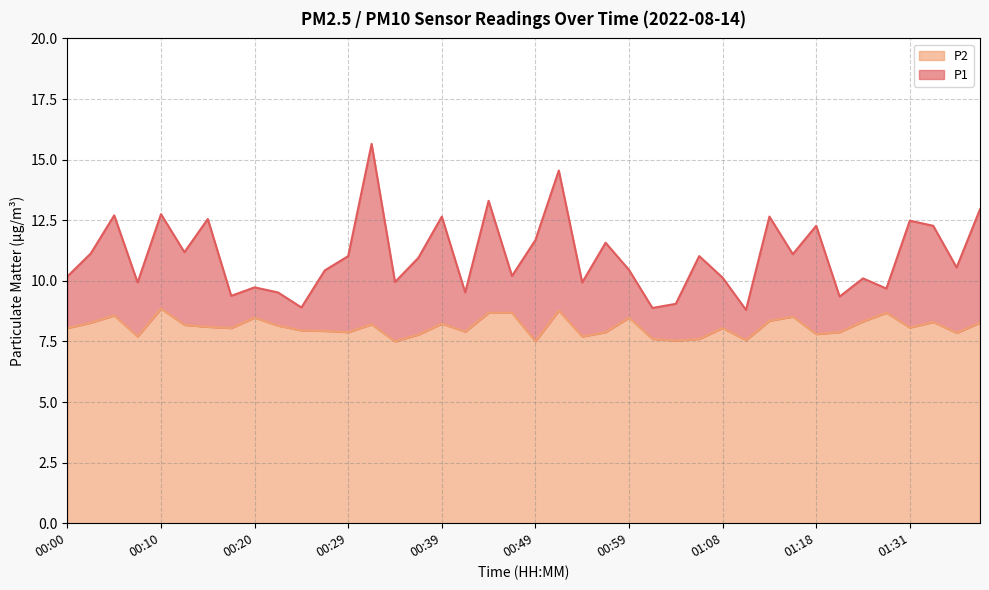

The value of P1 at 00:34 is 16.4. True or false?

False